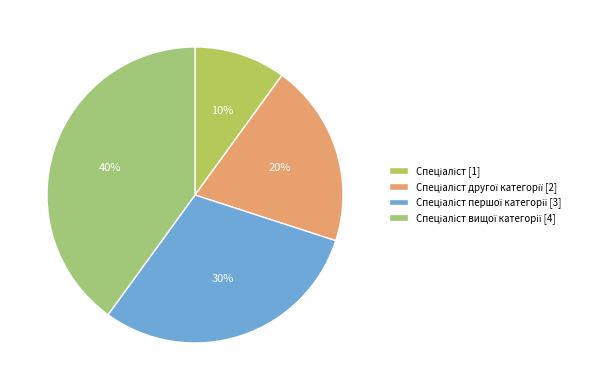

How many slices are in this pie chart?

4